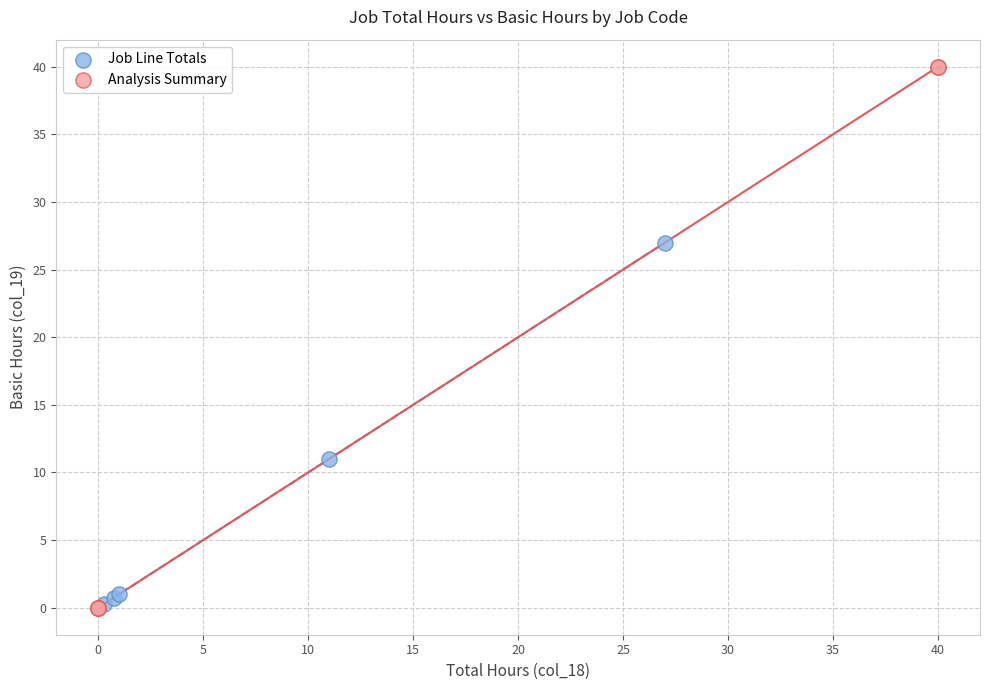

Which series contains the highest Y value?

Analysis Summary